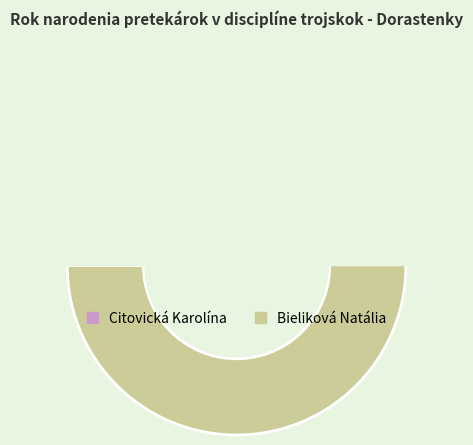

Which slice represents more than half of the pie?

Bieliková Natália